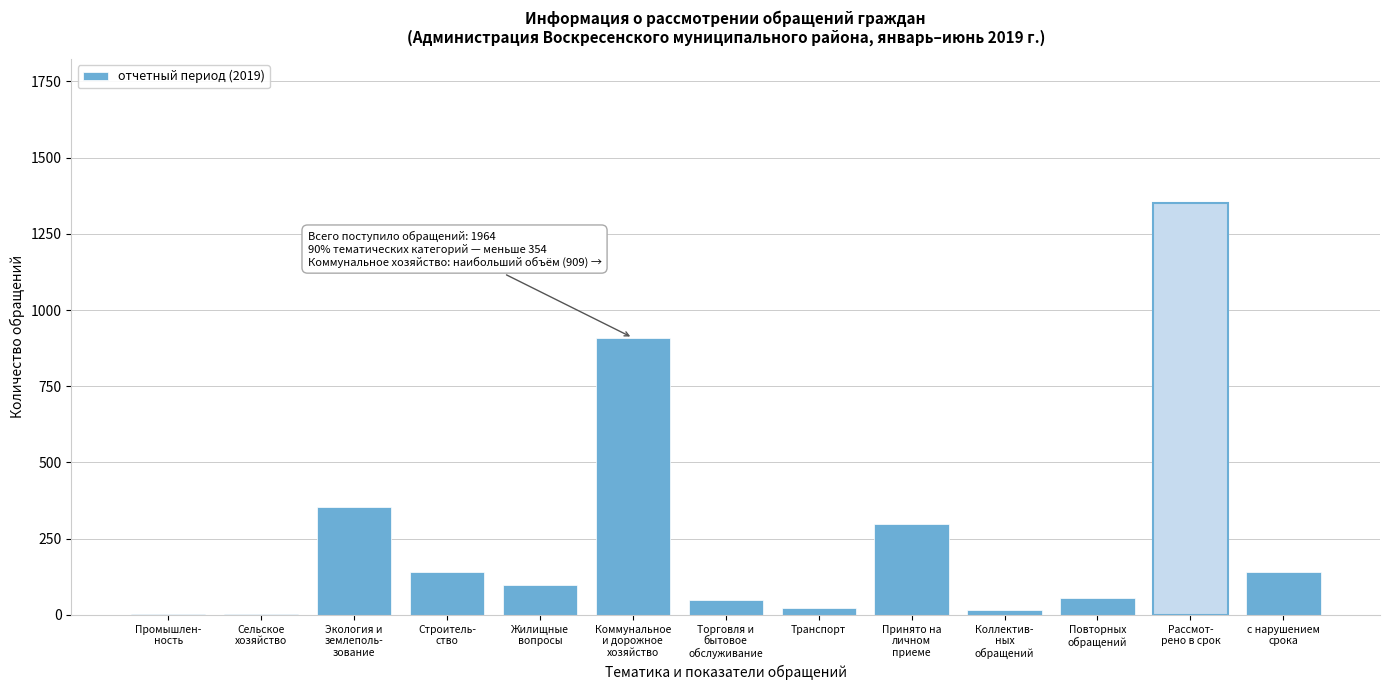

What is the sum of all values?

3435